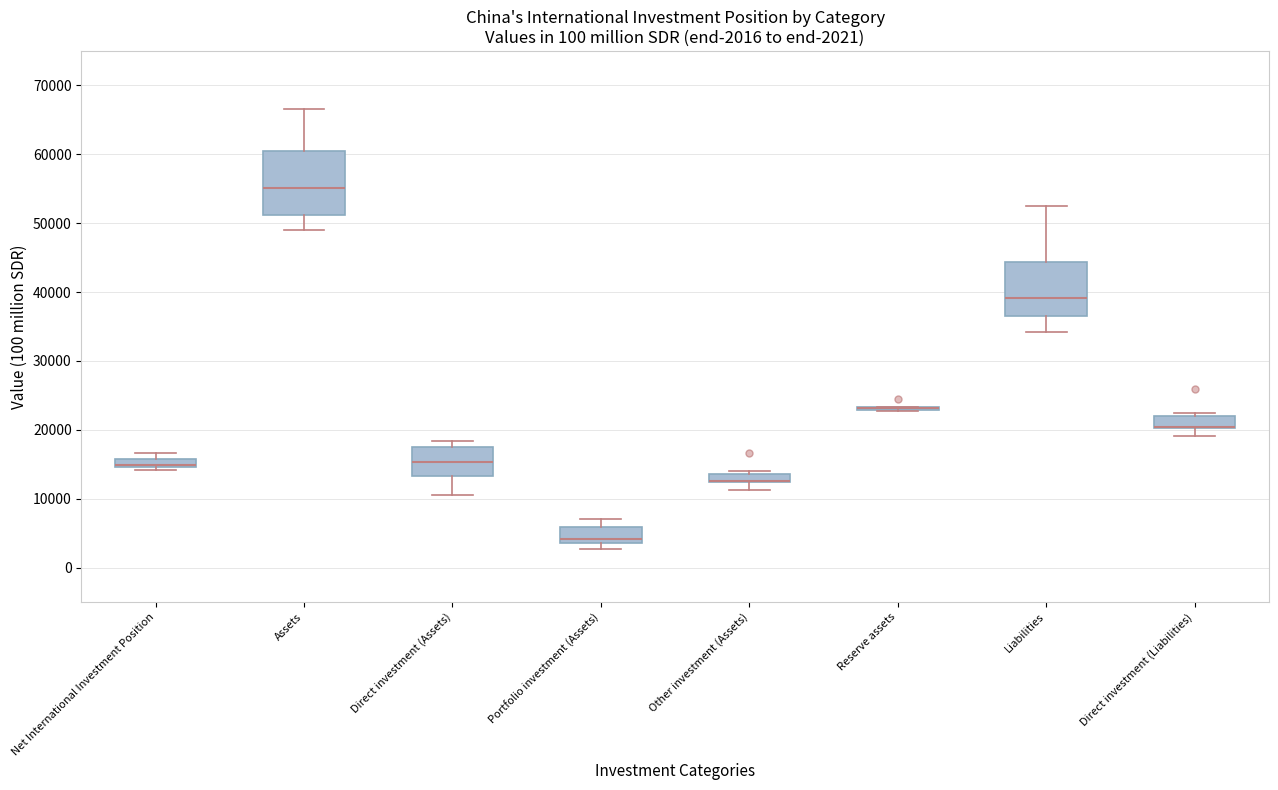

Which box is the tallest, from its lower edge to its upper edge?

Assets